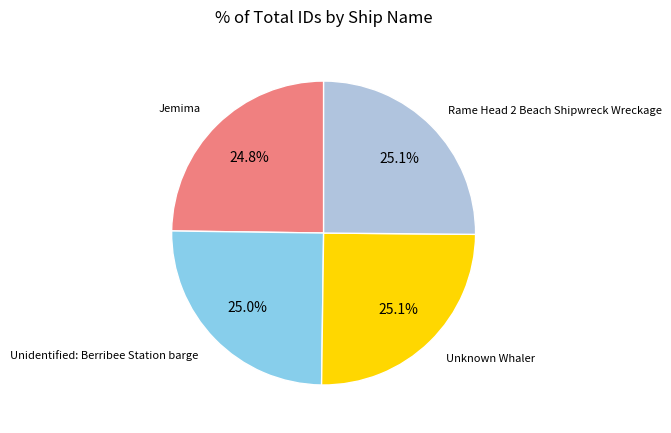

Count the number of slices in the pie.

4